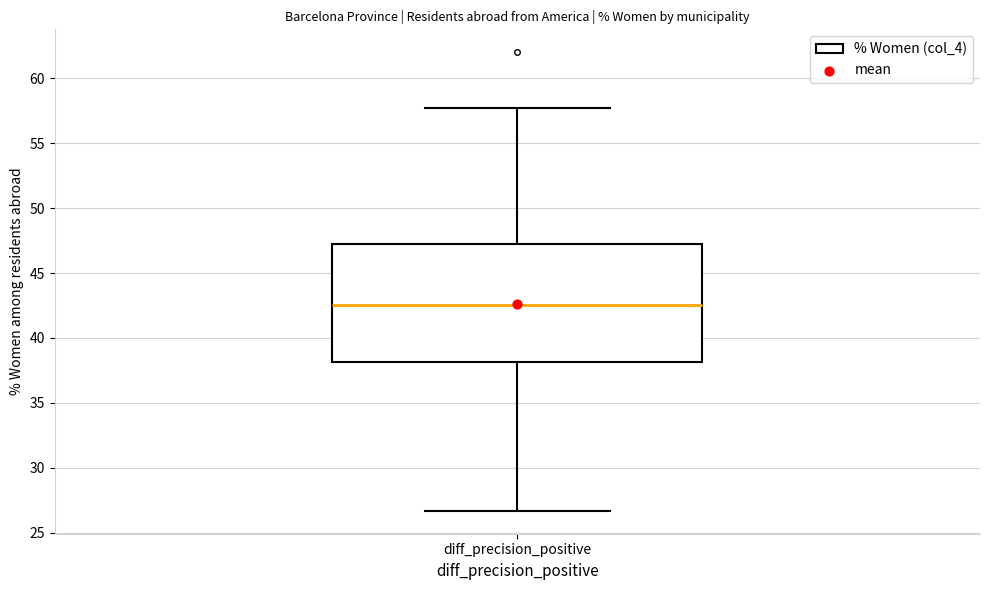

Transcribe this box plot: give where the median line is, the range the box spans, and where the two whiskers end, as read against the y-axis. The values are not printed on the chart, so give them approximately, as read against the axis.

median 42.5, box 38.0 to 47.0, whiskers 26.5 to 57.5